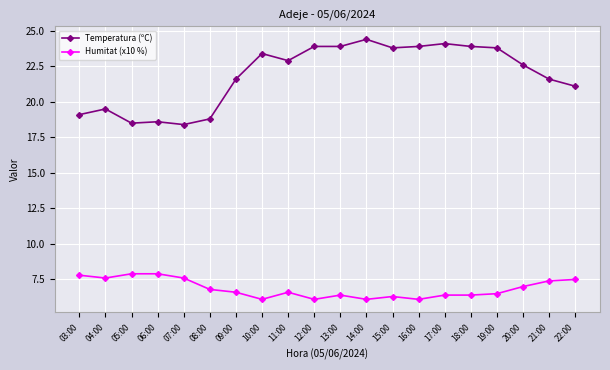

What is the label of the 11th point from the right?

12:00